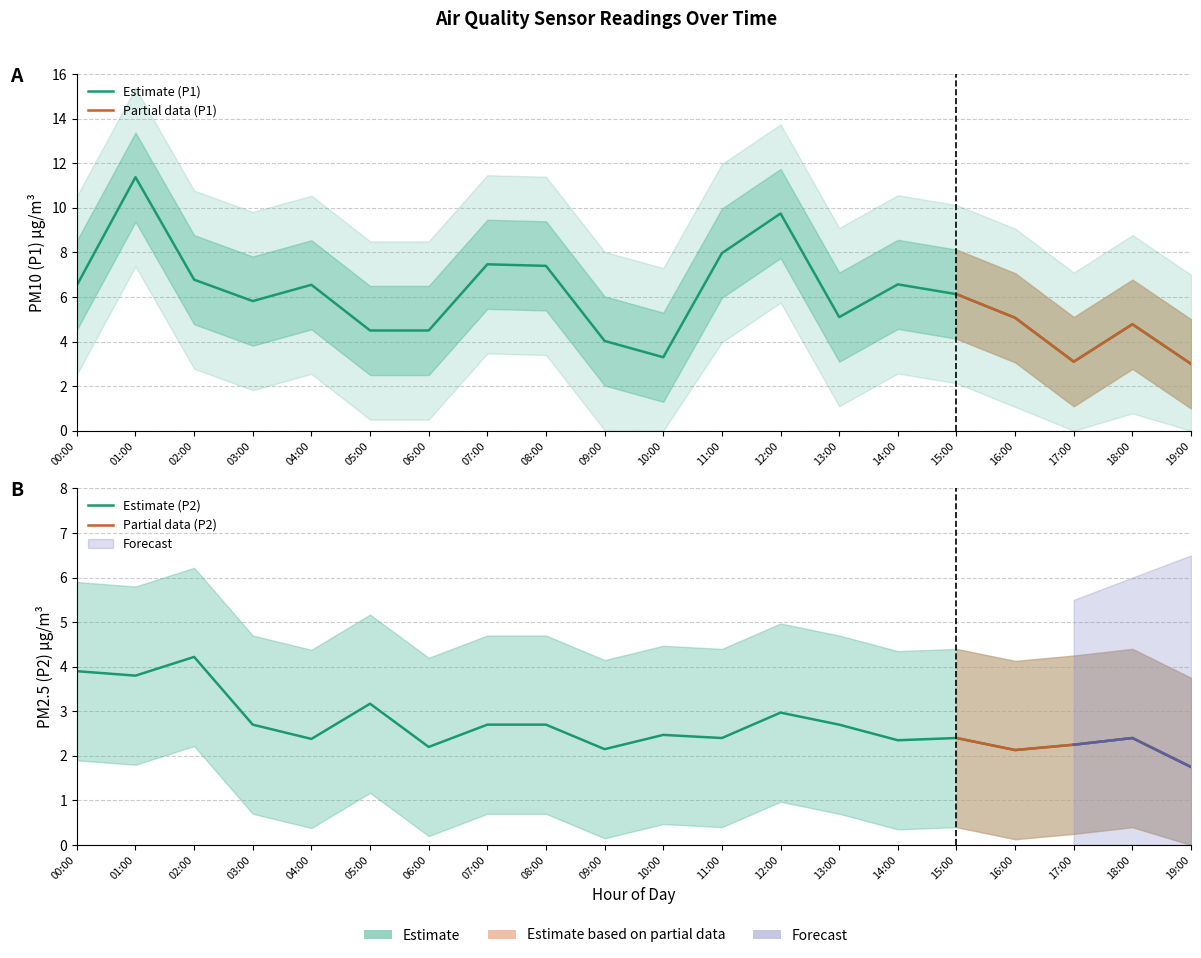

Where is P2 nearest to the value 2?

16:00